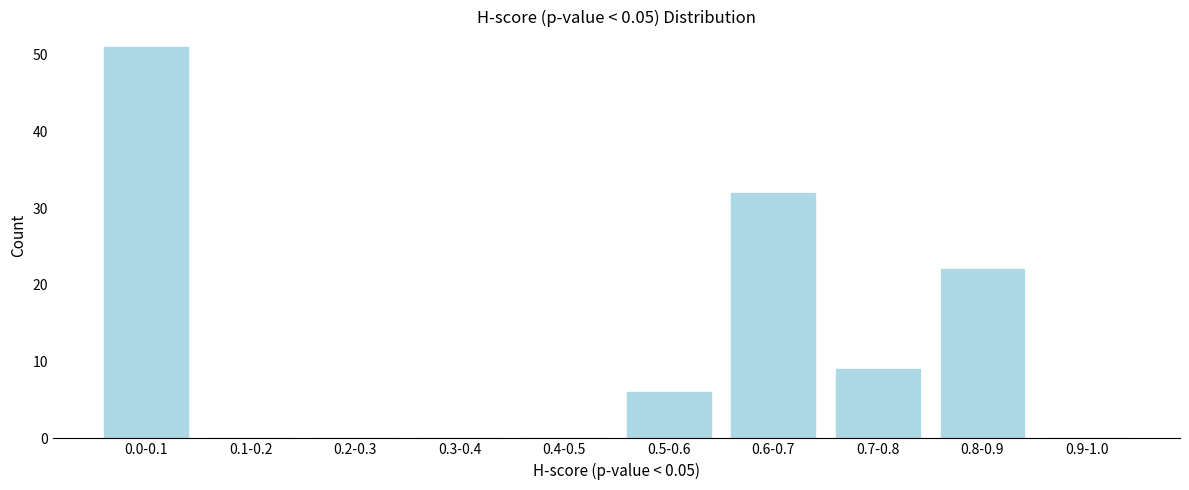

Reading right to left, extract all data points from this chart.

0.9-1.0=0	0.8-0.9=22	0.7-0.8=9	0.6-0.7=32	0.5-0.6=6	0.4-0.5=0	0.3-0.4=0	0.2-0.3=0	0.1-0.2=0	0.0-0.1=51